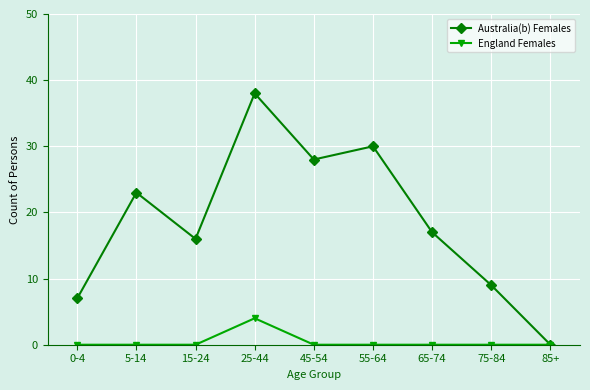

True or false: Australia(b) Females has a value of 28 at 45-54.

True